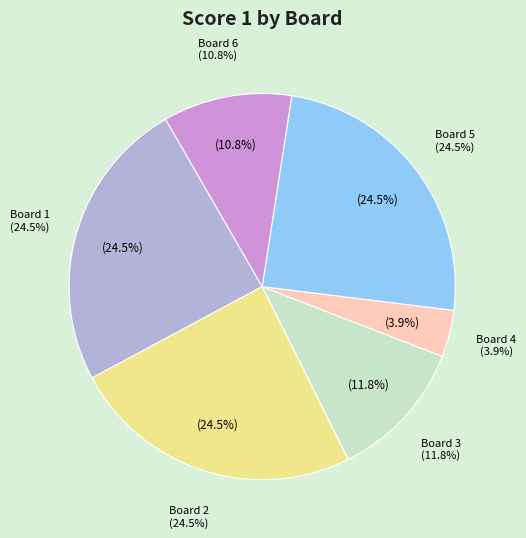

Is the sum of Board 1 and Board 6 greater than half?

No